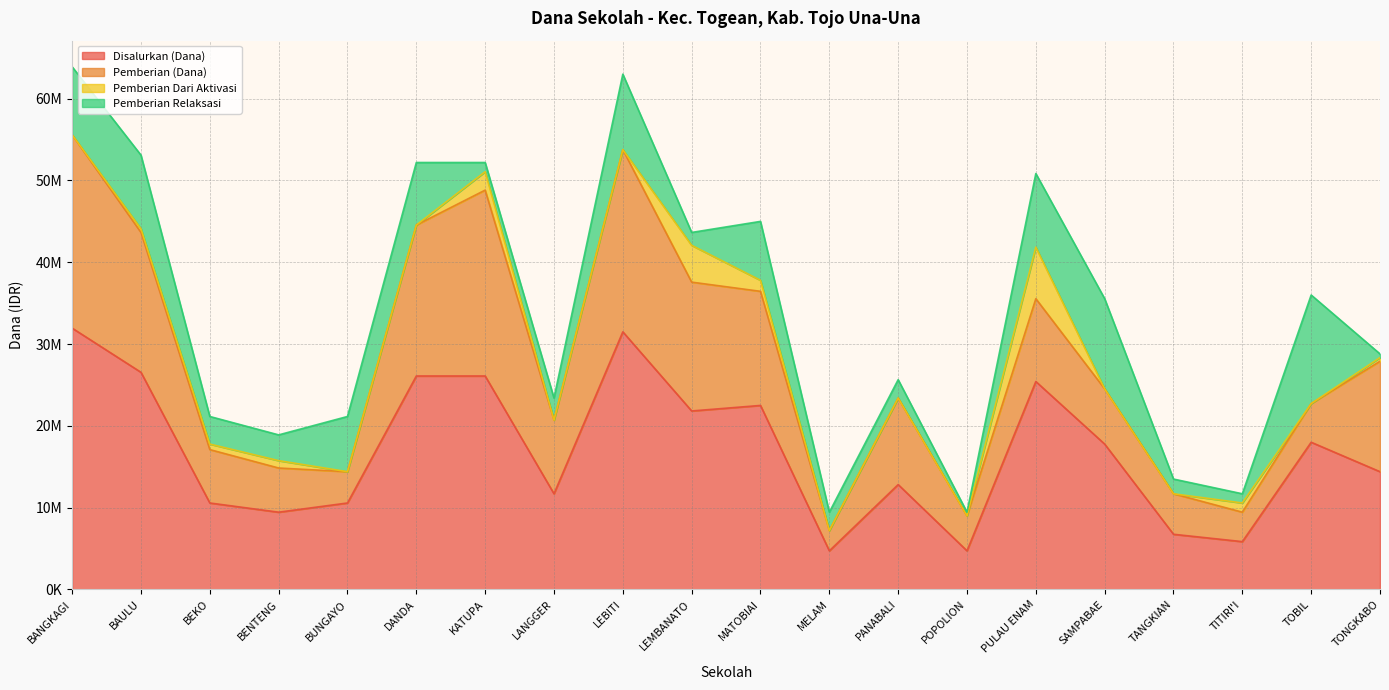

What is the sum of the Pemberian Relaksasi values at TONGKABO and BANGKAGI?

8775000